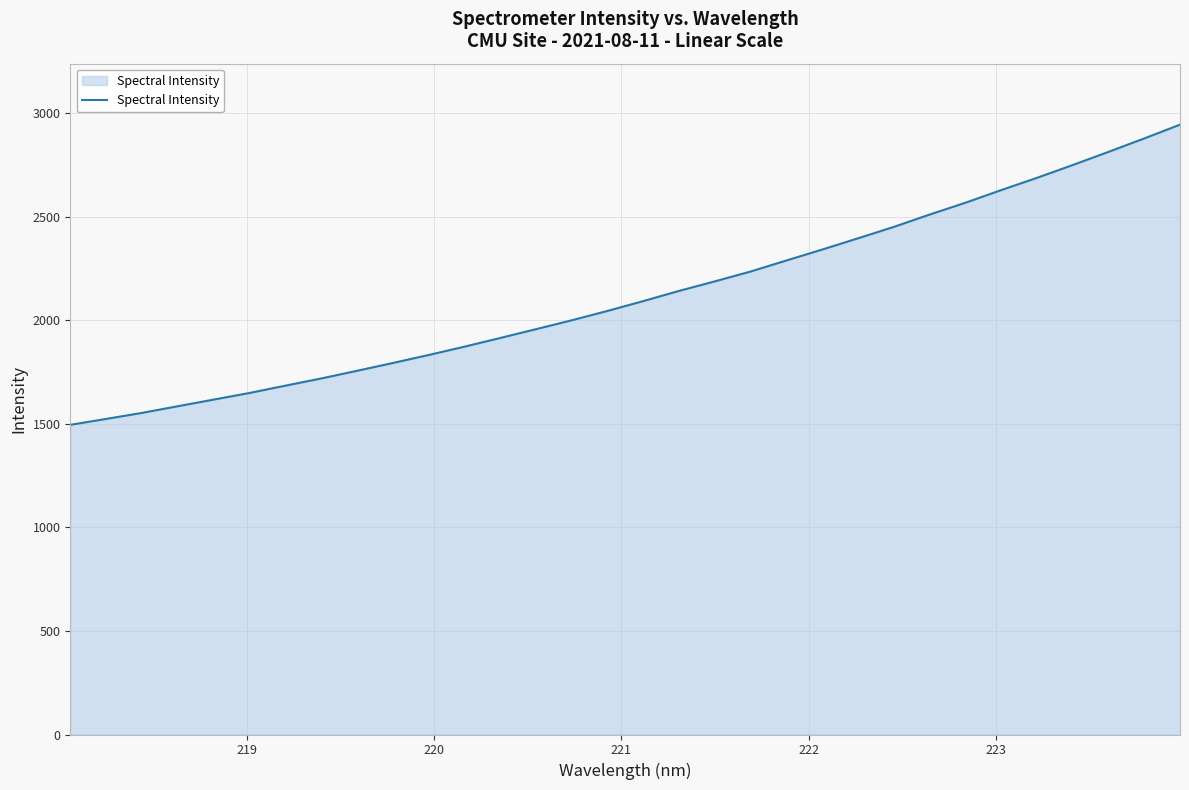

What is the maximum value shown in the chart?

2944.9